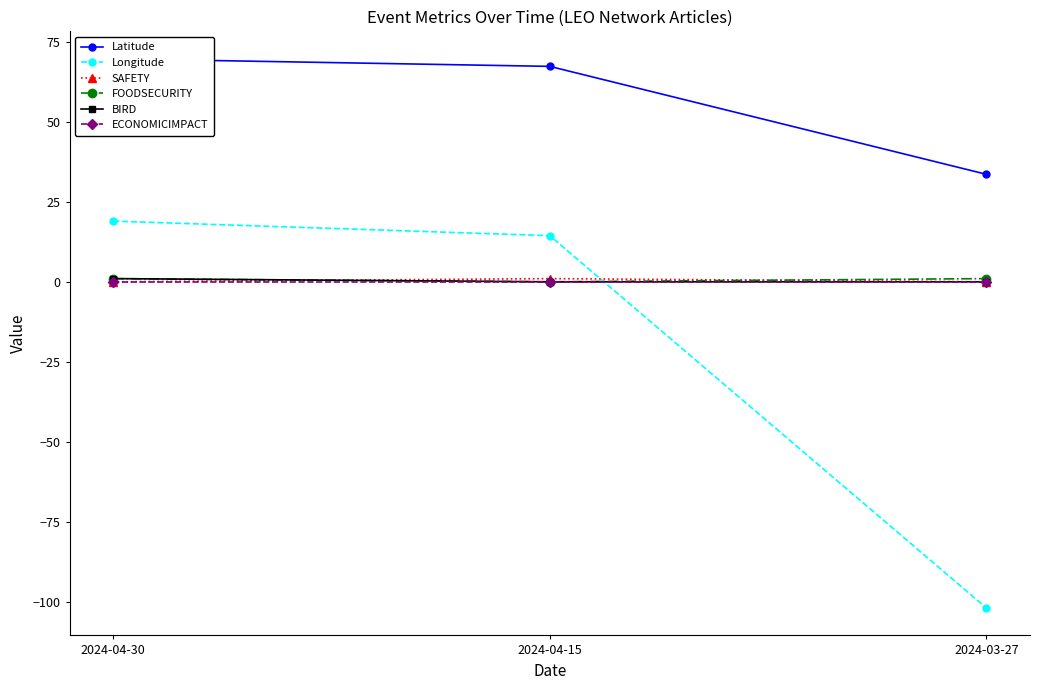

Reading right to left, what are all the values shown in this chart?

Latitude: 33.6	67.3	69.6
Longitude: -101.9	14.4	19.0
SAFETY: 0.0	1.0	0.0
FOODSECURITY: 1.0	0.0	1.0
BIRD: 0.0	0.0	1.0
ECONOMICIMPACT: 0.0	0.0	0.0